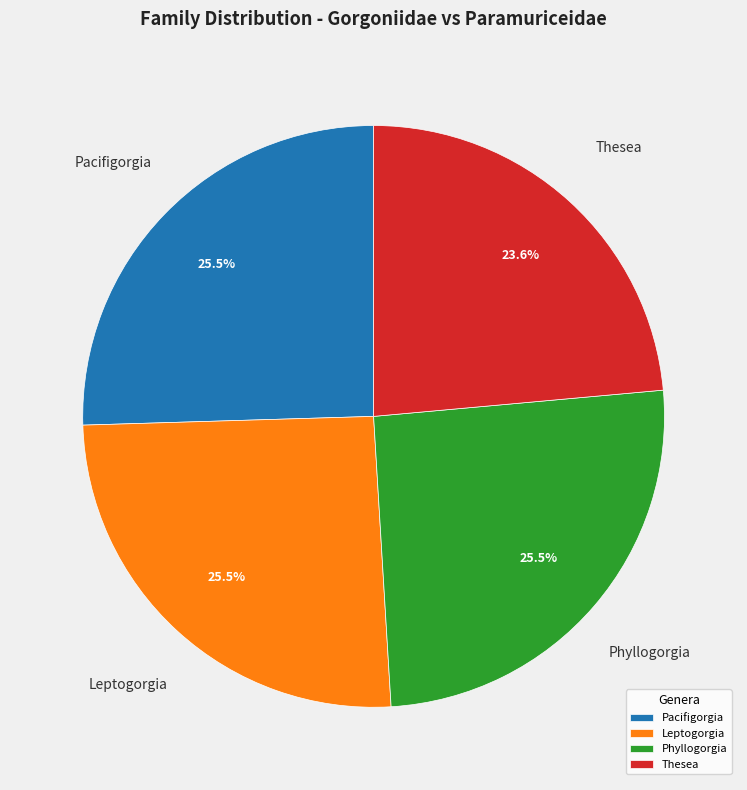

True or false: Pacifigorgia accounts for 13% of the total.

False